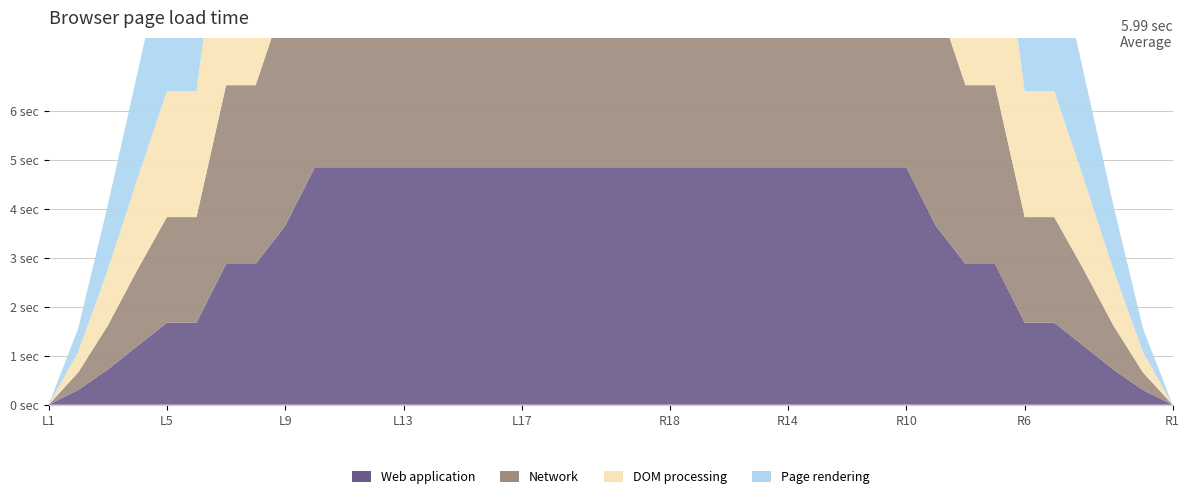

Reading left to right, extract all data points from this chart.

Page rendering: 0.0	0.5	1.3	2.2	3.1	3.1	5.3	5.3	6.0	6.0	6.0	6.0	6.0	6.0	6.0	6.0	6.0	6.0	6.0	6.0	6.0	6.0	6.0	6.0	6.0	6.0	6.0	6.0	6.0	6.0	6.0	5.3	5.3	3.1	3.1	2.2	1.3	0.5	0.0
DOM processing: 0.0	0.4	1.1	1.9	2.6	2.6	4.4	4.4	5.6	6.0	6.0	6.0	6.0	6.0	6.0	6.0	6.0	6.0	6.0	6.0	6.0	6.0	6.0	6.0	6.0	6.0	6.0	6.0	6.0	6.0	5.6	4.4	4.4	2.6	2.6	1.9	1.1	0.4	0.0
Network: 0.0	0.4	0.9	1.6	2.2	2.2	3.7	3.7	4.7	6.0	6.0	6.0	6.0	6.0	6.0	6.0	6.0	6.0	6.0	6.0	6.0	6.0	6.0	6.0	6.0	6.0	6.0	6.0	6.0	6.0	4.7	3.7	3.7	2.2	2.2	1.6	0.9	0.4	0.0
Web application: 0.0	0.3	0.7	1.2	1.7	1.7	2.9	2.9	3.7	4.9	4.9	4.9	4.9	4.9	4.9	4.9	4.9	4.9	4.9	4.9	4.9	4.9	4.9	4.9	4.9	4.9	4.9	4.9	4.9	4.9	3.7	2.9	2.9	1.7	1.7	1.2	0.7	0.3	0.0